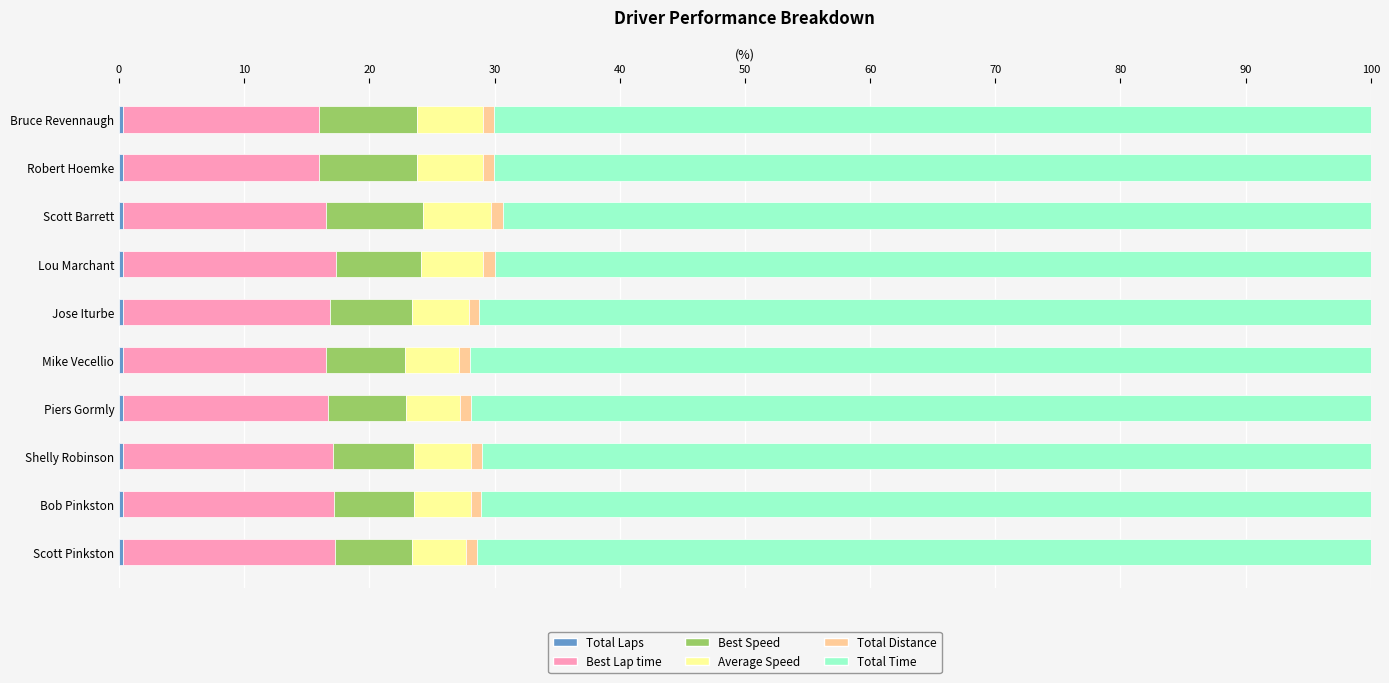

What is the sum of all Best Lap time values?

164.3